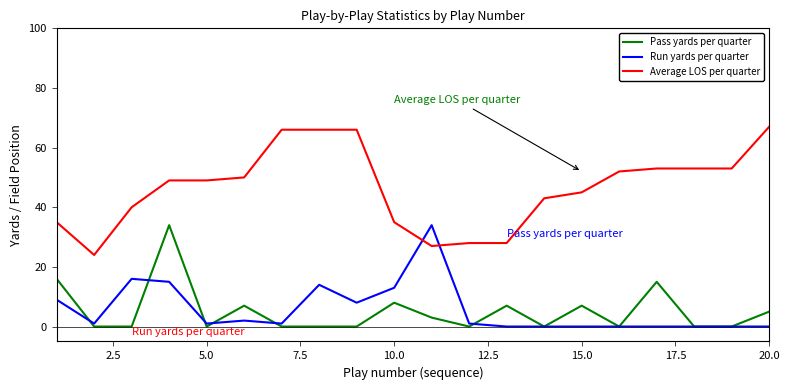

True or false: Pass yards per quarter and Average LOS per quarter intersect in this chart.

False